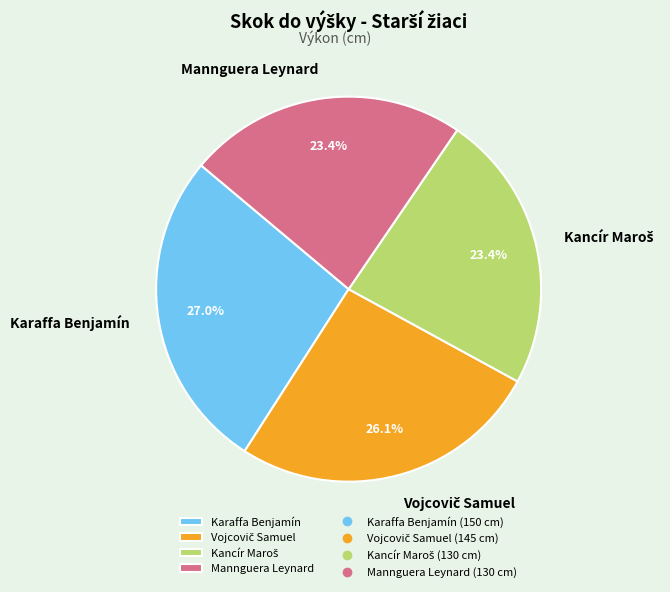

Is there any slice that represents more than half of the pie?

No